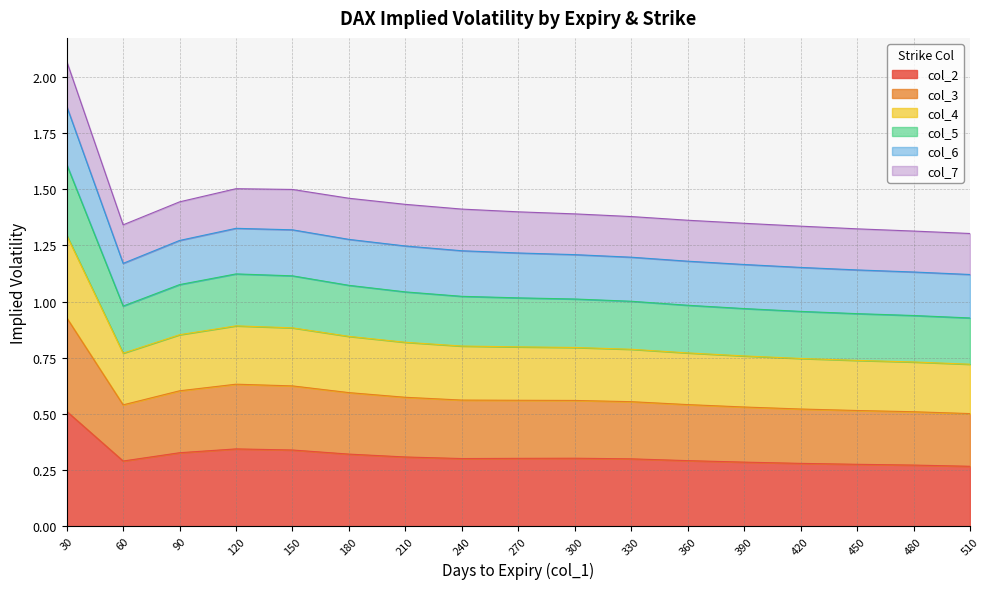

Which category has the highest value in the col_2 series?

30